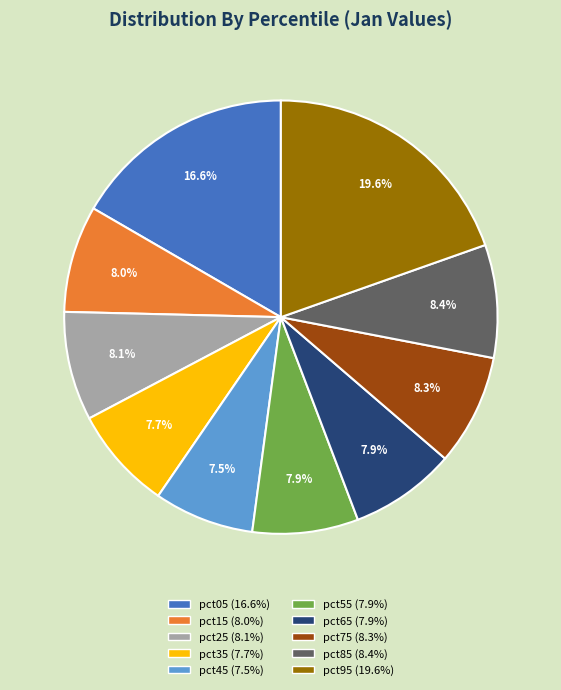

Is there any slice that represents more than half of the pie?

No